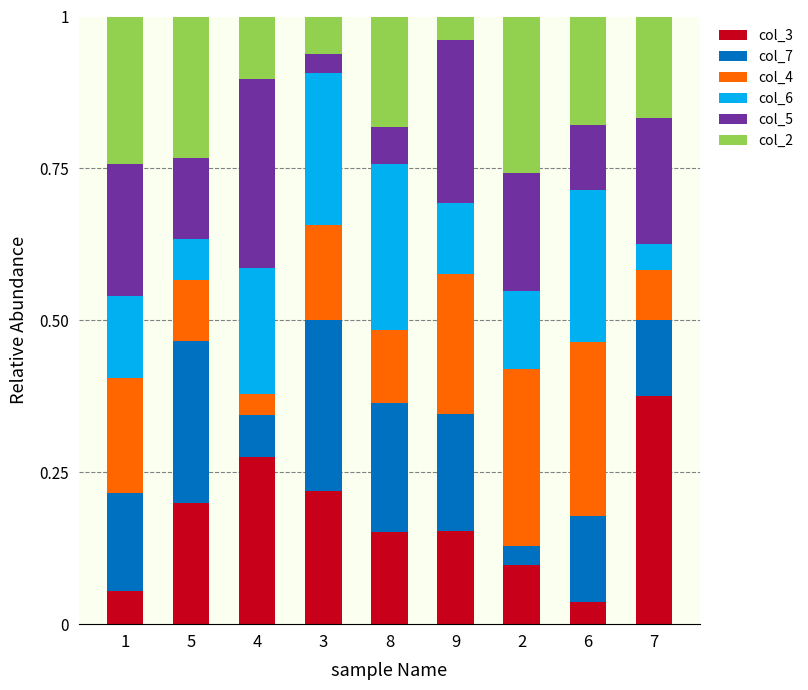

What is the total value across all series at 5?

1.0